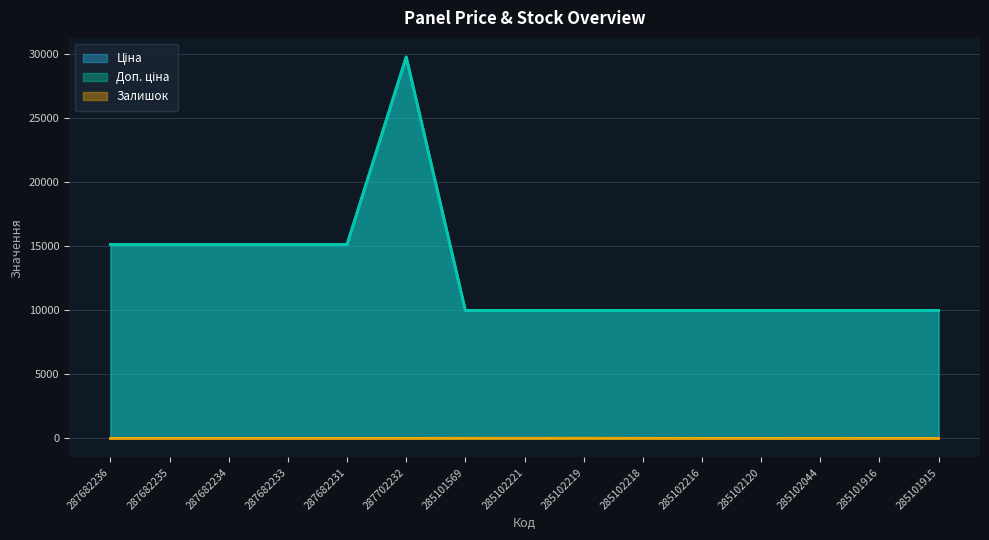

At which label is Залишок closest to 4?

285102221